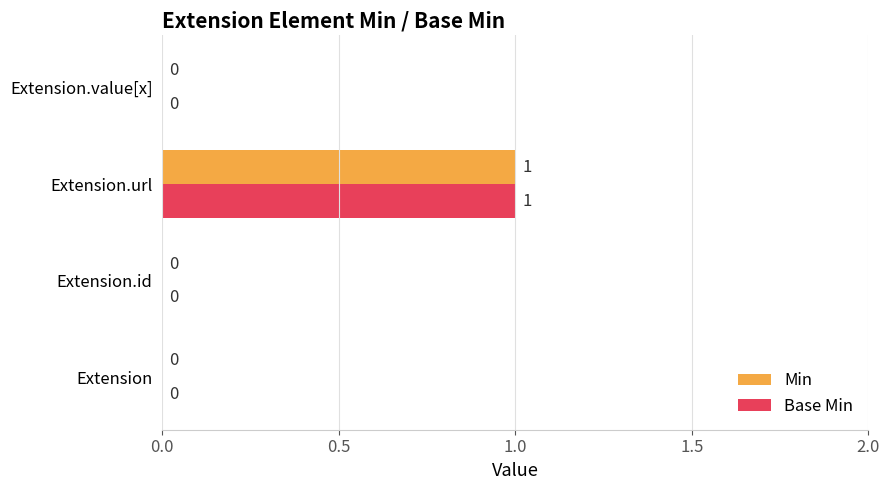

True or false: Base Min has a value of 1 at Extension.id.

False